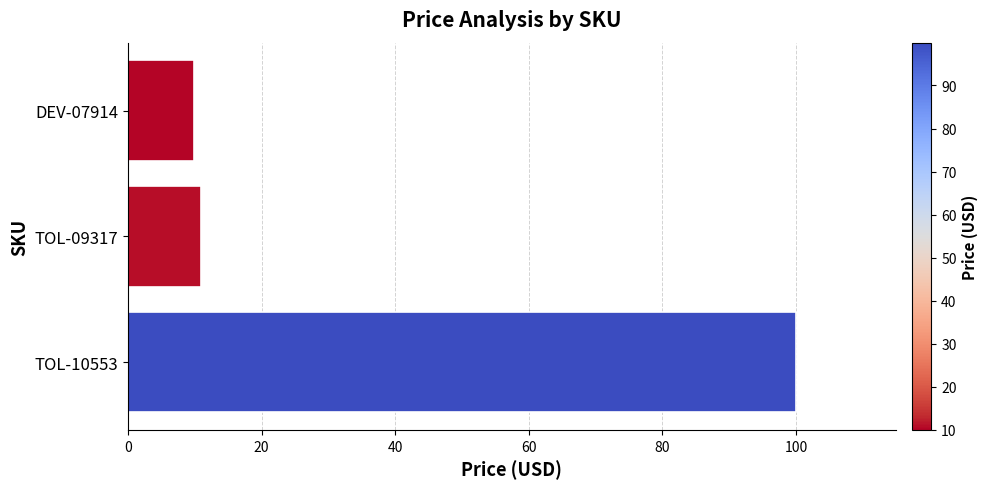

True or false: the data shows 15.2 at DEV-07914.

False